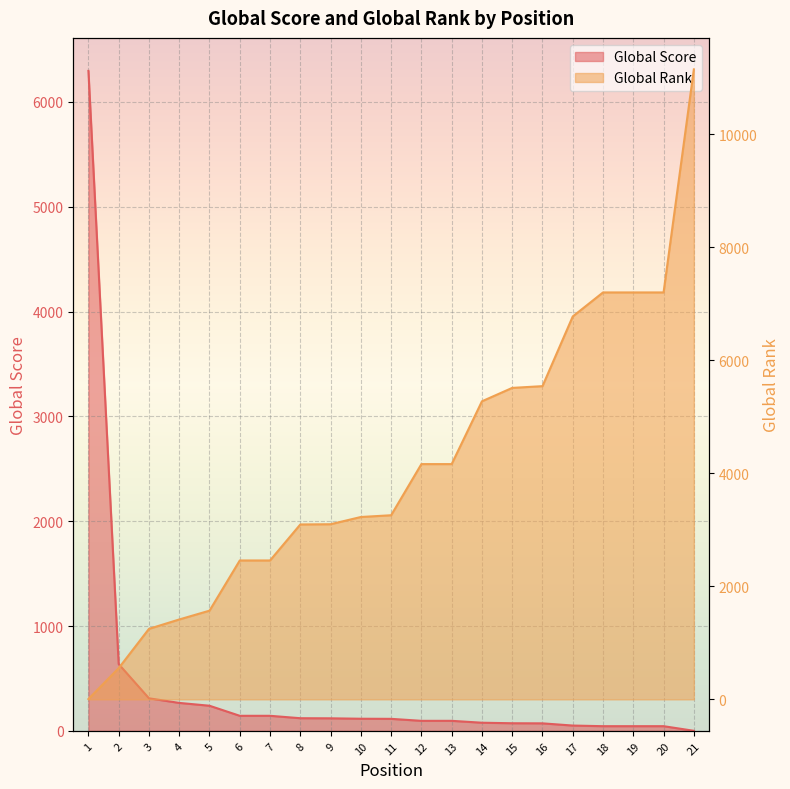

What is the minimum value shown in the chart?

1